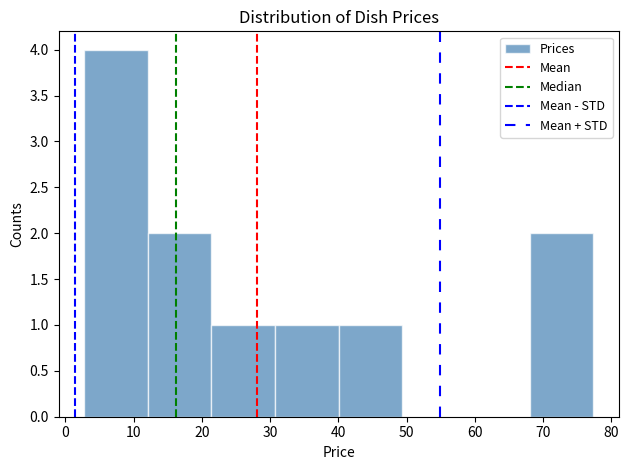

Reading left to right, transcribe this chart: for each bar, give the range it covers on the x-axis and its height. Neither the bar edges nor the heights are printed on the chart, so give them approximately, as read against the axes.

3 to 12: 4
12 to 21: 2
21 to 31: 1
31 to 40: 1
40 to 49: 1
49 to 59: 0
59 to 68: 0
68 to 77: 2